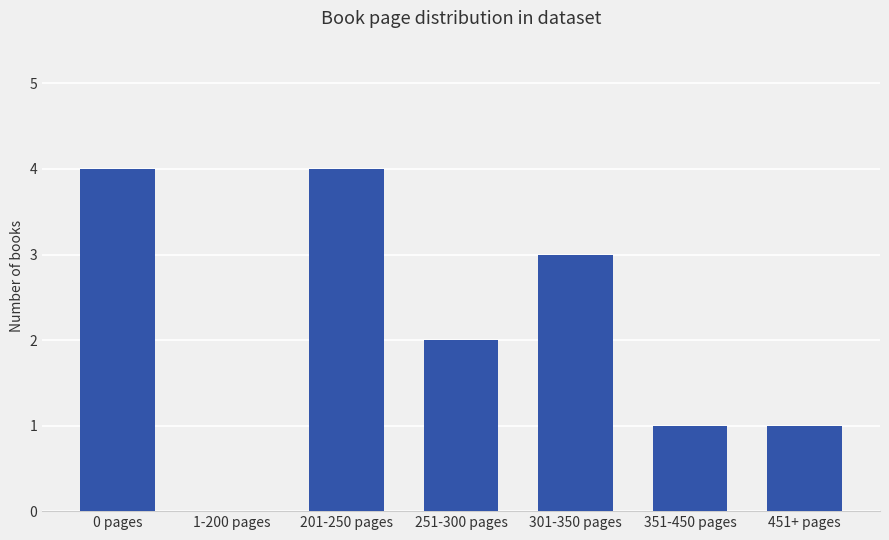

Count the number of categories in the chart.

7